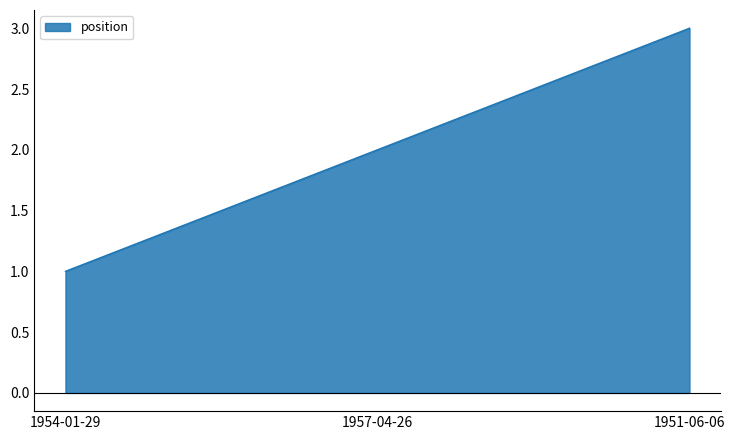

How many lines are shown in the chart?

1